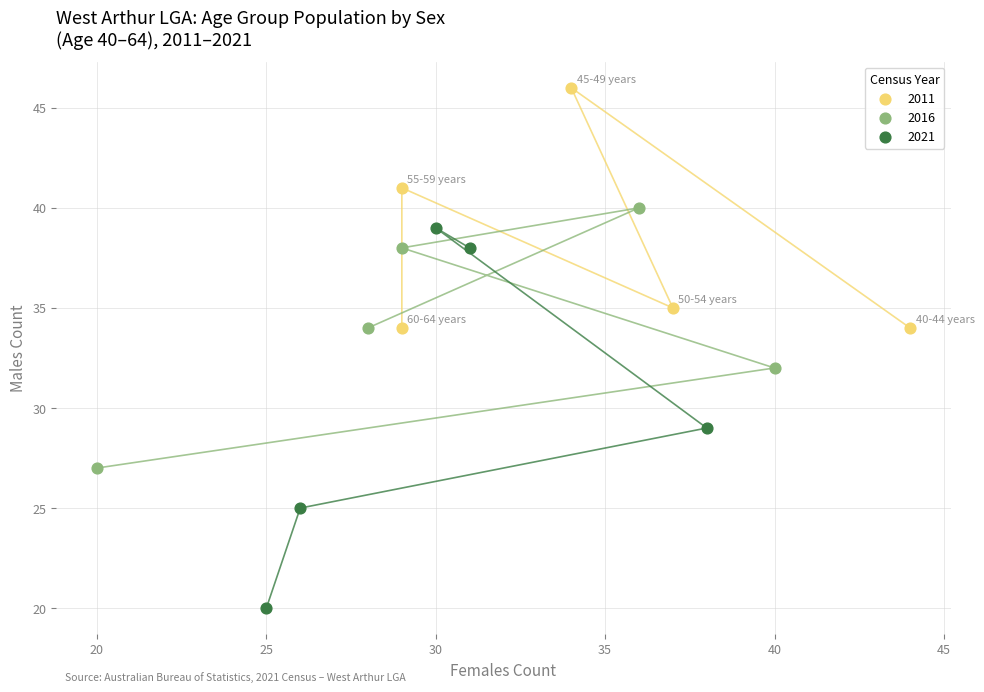

Which series contains the lowest Y value?

2021